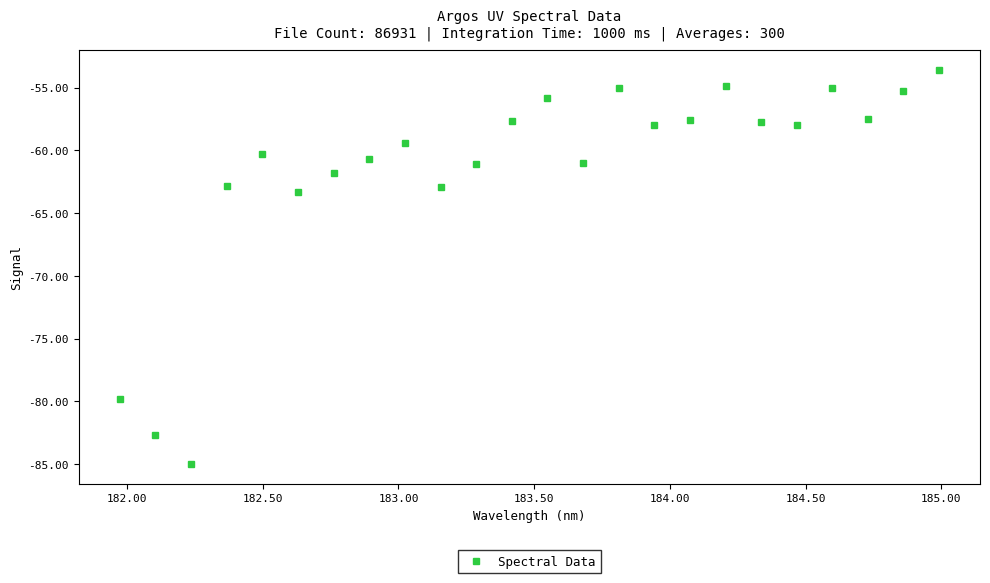

What is the maximum value shown in the chart?

-53.6